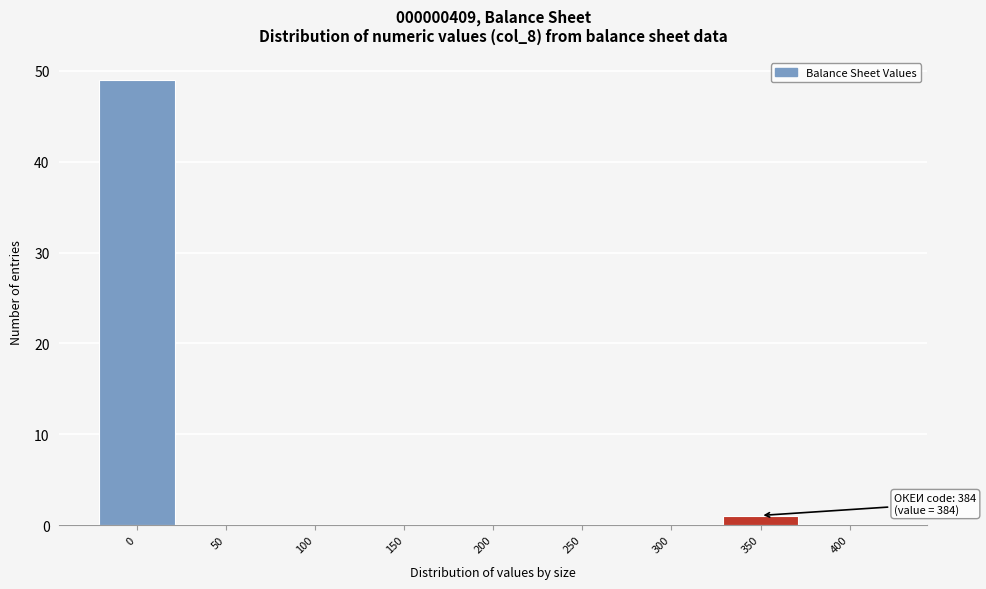

Reading right to left, list all the values displayed in this chart.

400=0	350=1	300=0	250=0	200=0	150=0	100=0	50=0	0=49